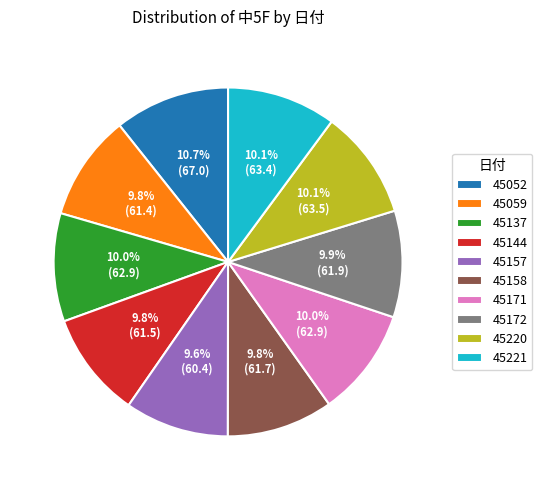

Approximately how many times larger is the value at 45052 compared to 45157?

1.1